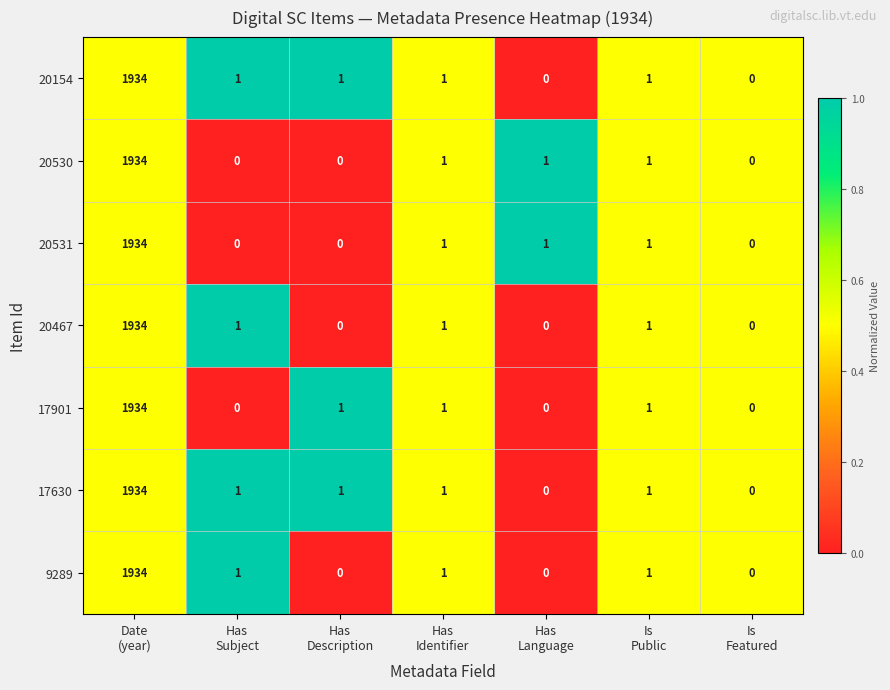

What is the maximum value shown in the chart?

1934